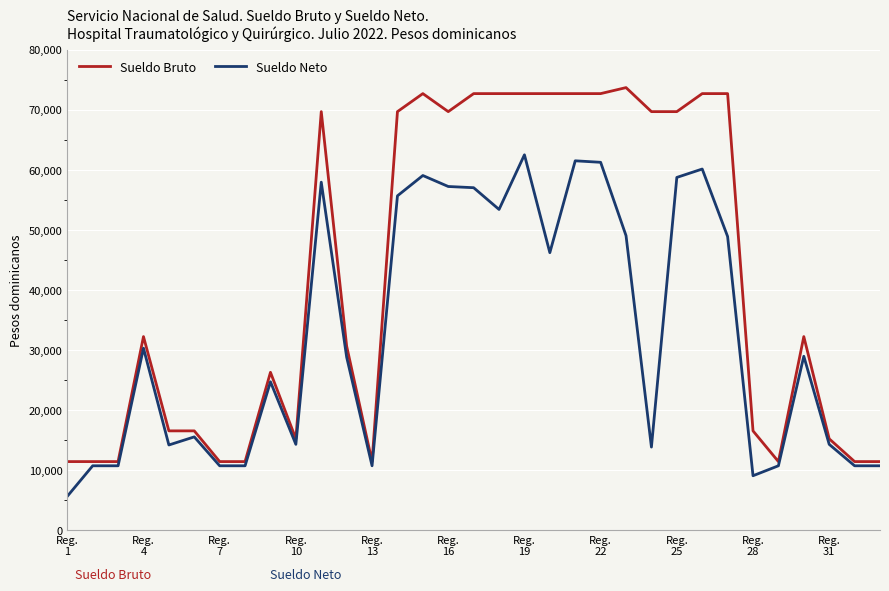

What is the maximum value shown in the chart?

73662.6